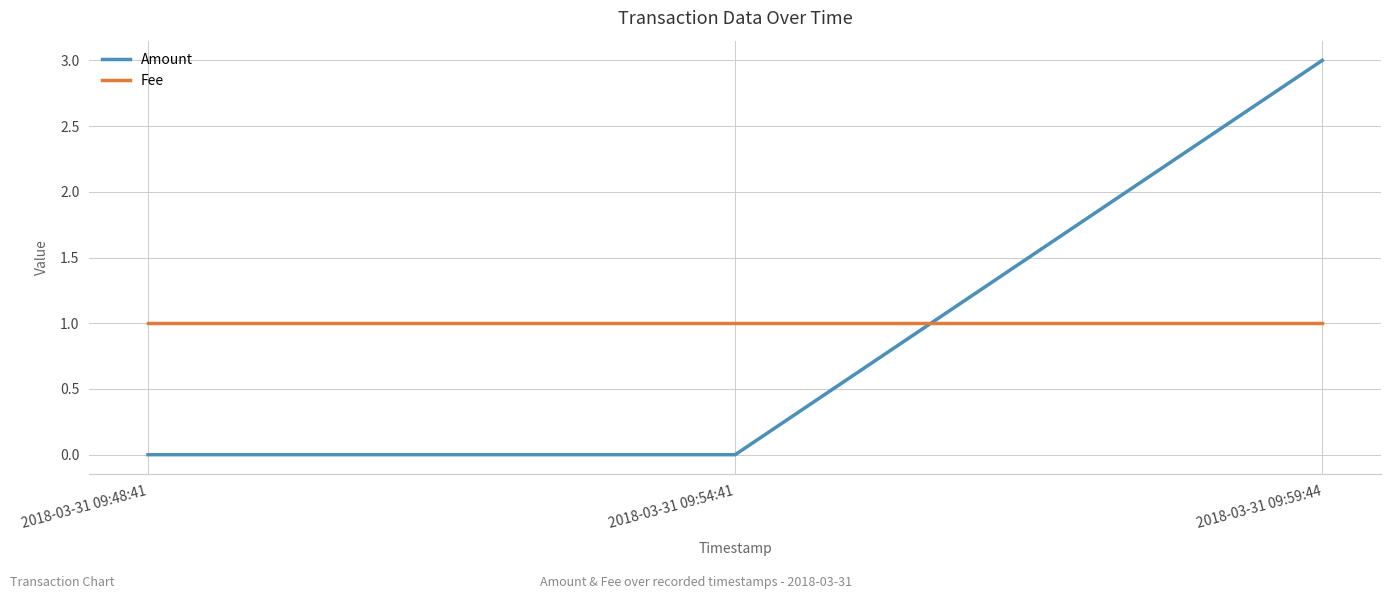

List the series in order of their peak value, highest first.

Amount, Fee